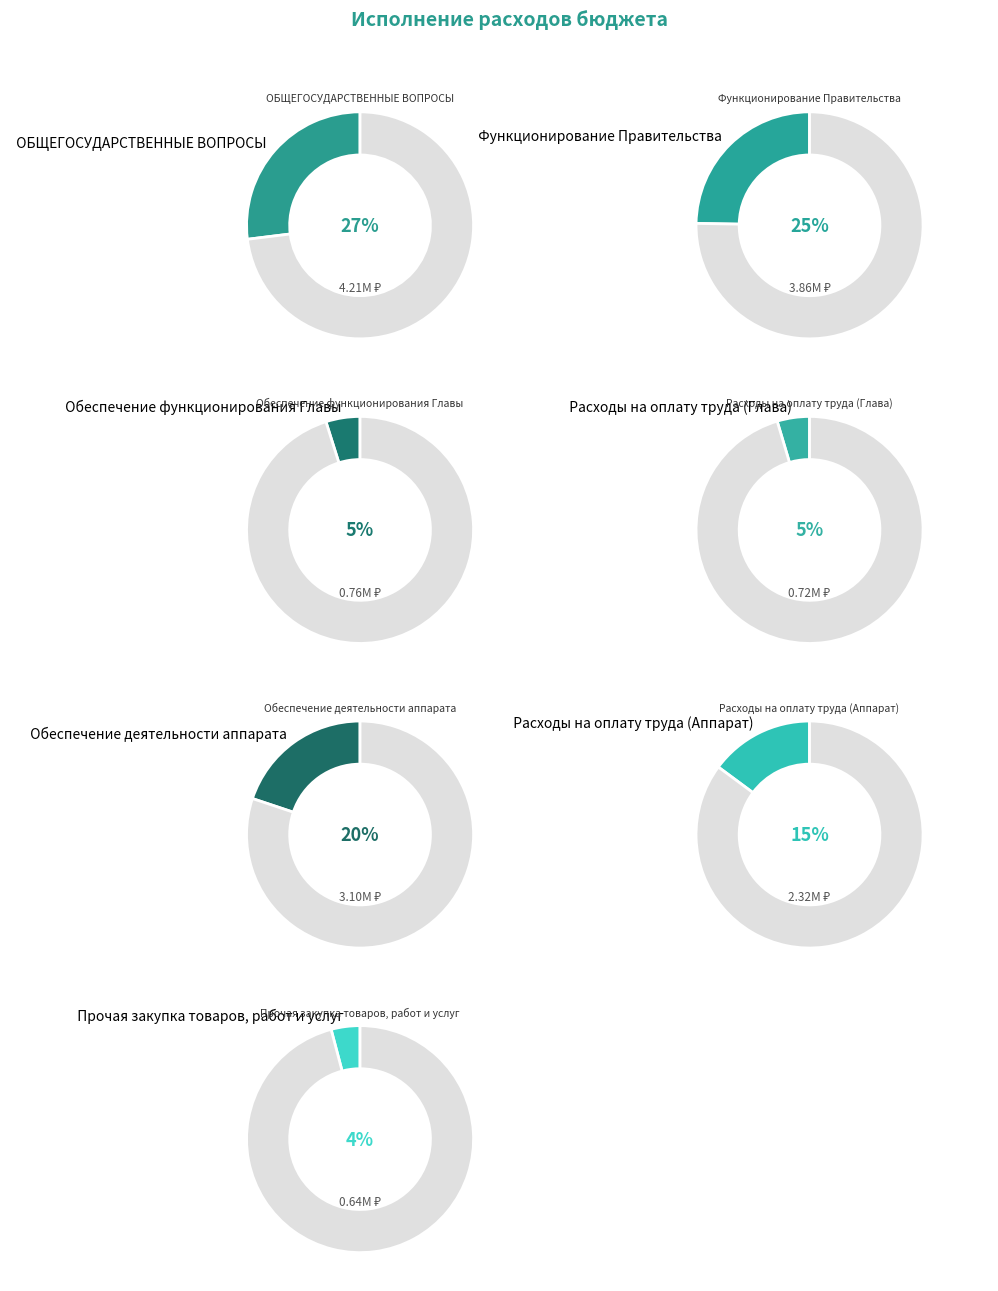

Between Функционирование Правительства and Расходы на оплату труда (Глава), which is larger?

Функционирование Правительства